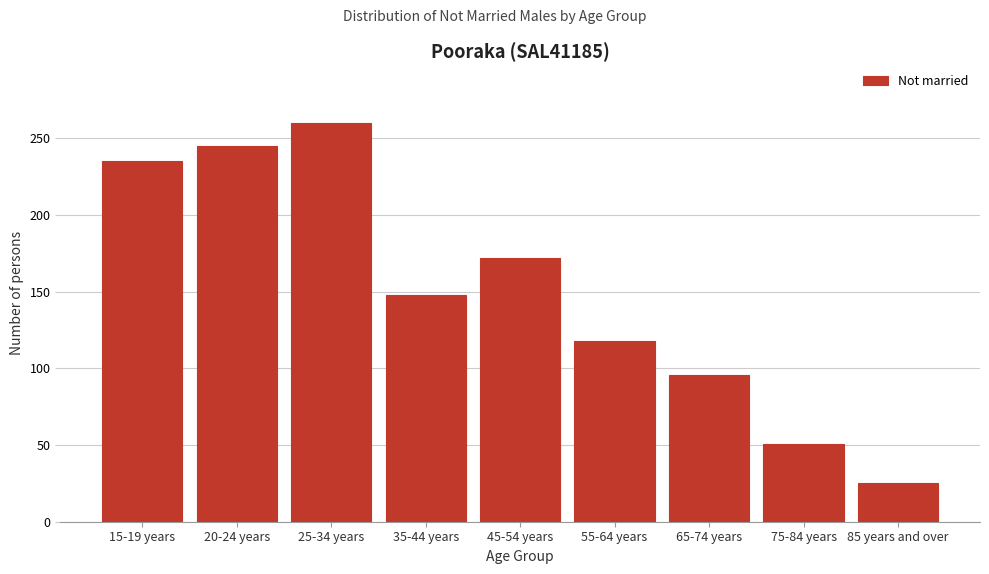

Reading left to right, what are all the values shown in this chart?

15-19 years=235	20-24 years=245	25-34 years=260	35-44 years=148	45-54 years=172	55-64 years=118	65-74 years=96	75-84 years=51	85 years and over=25